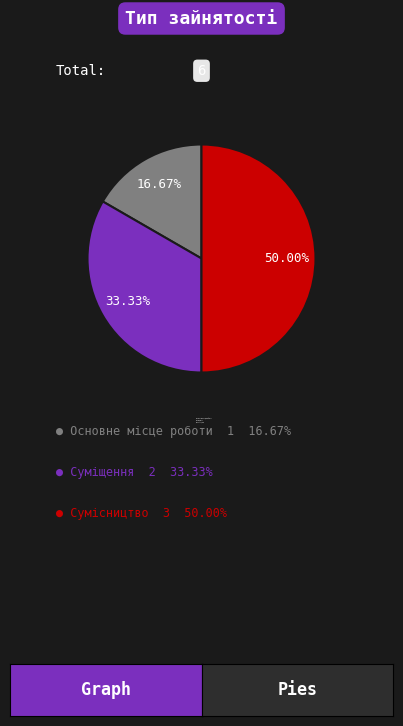

Count the number of slices in the pie.

3